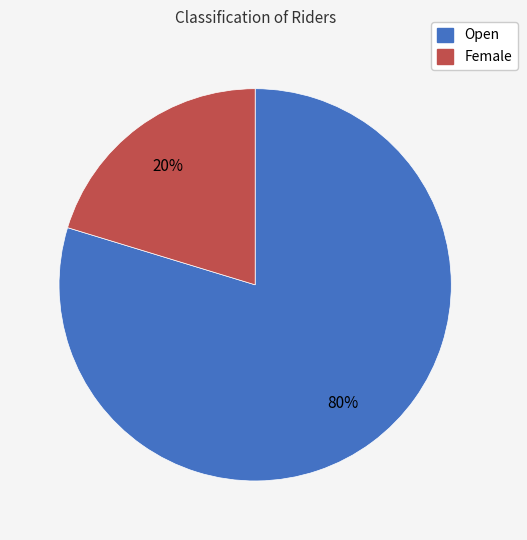

Which has a higher value, Open or Female?

Open